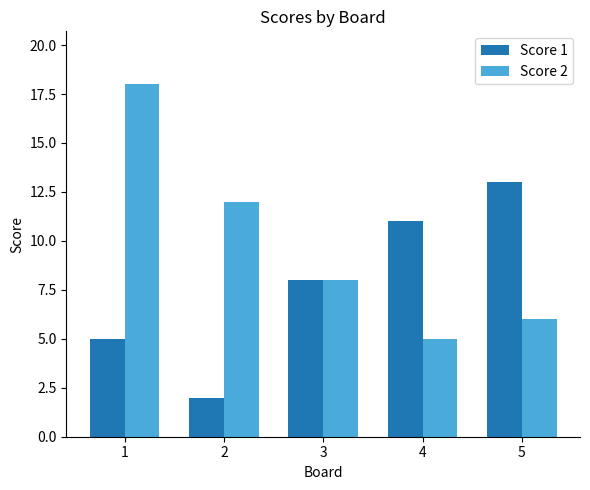

What is the sum of the Score 2 values at 2 and 4?

17